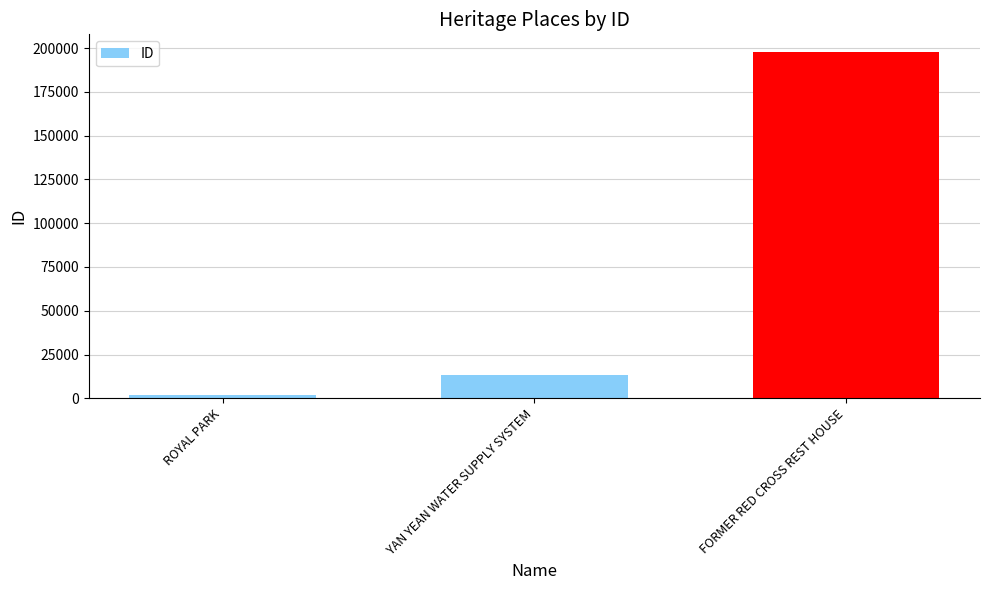

What is the ratio of the value at ROYAL PARK to the value at YAN YEAN WATER SUPPLY SYSTEM?

0.1